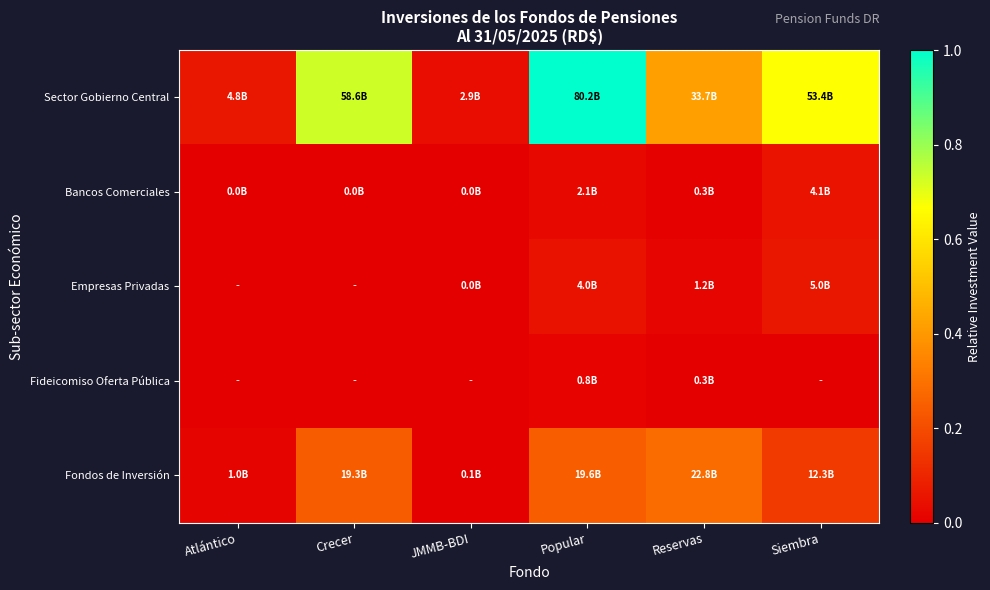

Reading left to right, transcribe all the data shown in this chart.

Sector Gobierno Central: Atlántico=0.1	Crecer=0.7	JMMB-BDI=0.0	Popular=1.0	Reservas=0.4	Siembra=0.7
Bancos Comerciales: Atlántico=0.0	Crecer=0.0	JMMB-BDI=0.0	Popular=0.0	Reservas=0.0	Siembra=0.1
Empresas Privadas: Atlántico=0.0	Crecer=0.0	JMMB-BDI=0.0	Popular=0.0	Reservas=0.0	Siembra=0.1
Fideicomiso Oferta Pública: Atlántico=0.0	Crecer=0.0	JMMB-BDI=0.0	Popular=0.0	Reservas=0.0	Siembra=0.0
Fondos de Inversión: Atlántico=0.0	Crecer=0.2	JMMB-BDI=0.0	Popular=0.2	Reservas=0.3	Siembra=0.2